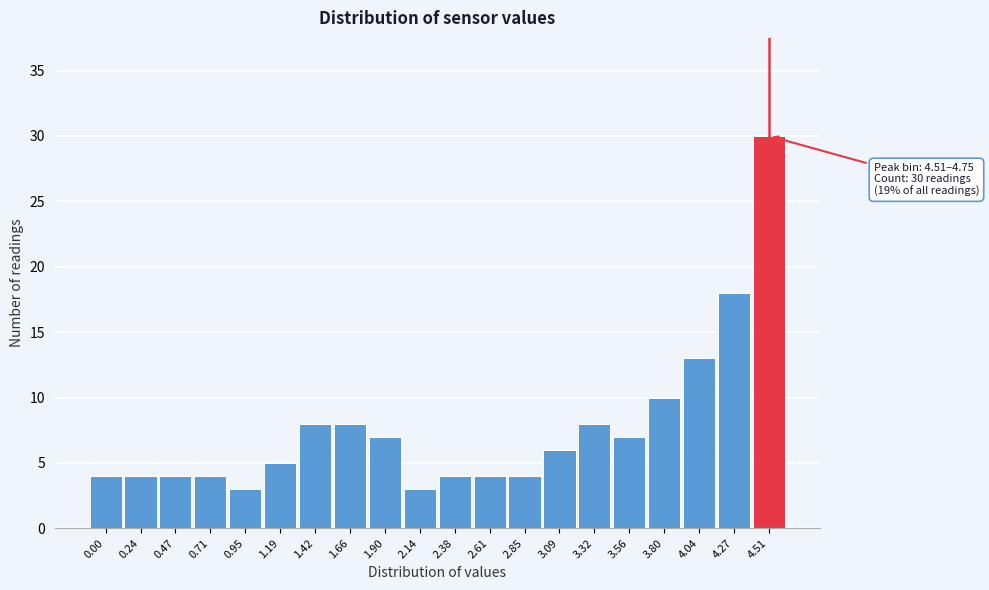

Reading right to left, list all the values displayed in this chart.

30	18	13	10	7	8	6	4	4	4	3	7	8	8	5	3	4	4	4	4